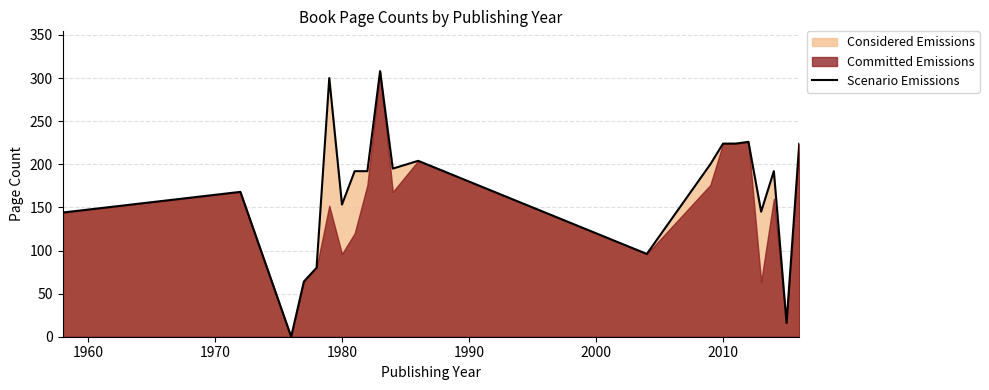

True or false: Scenario Emissions has a value of 216.4 at 1980.

False